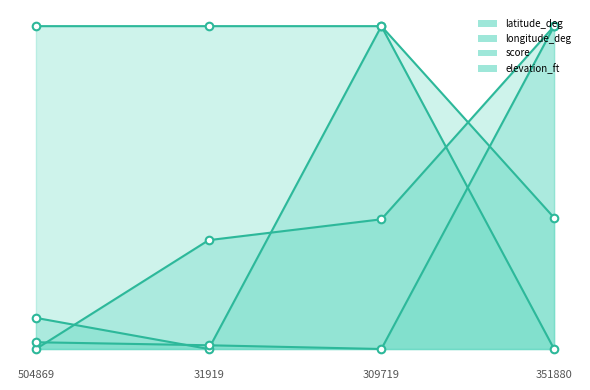

What are all the series names shown in the legend?

latitude_deg, longitude_deg, score, elevation_ft